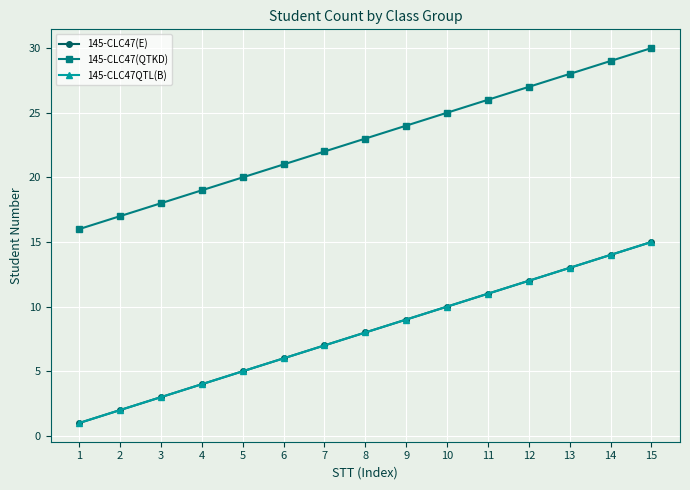

Is this an area chart (filled region under the line)?

No